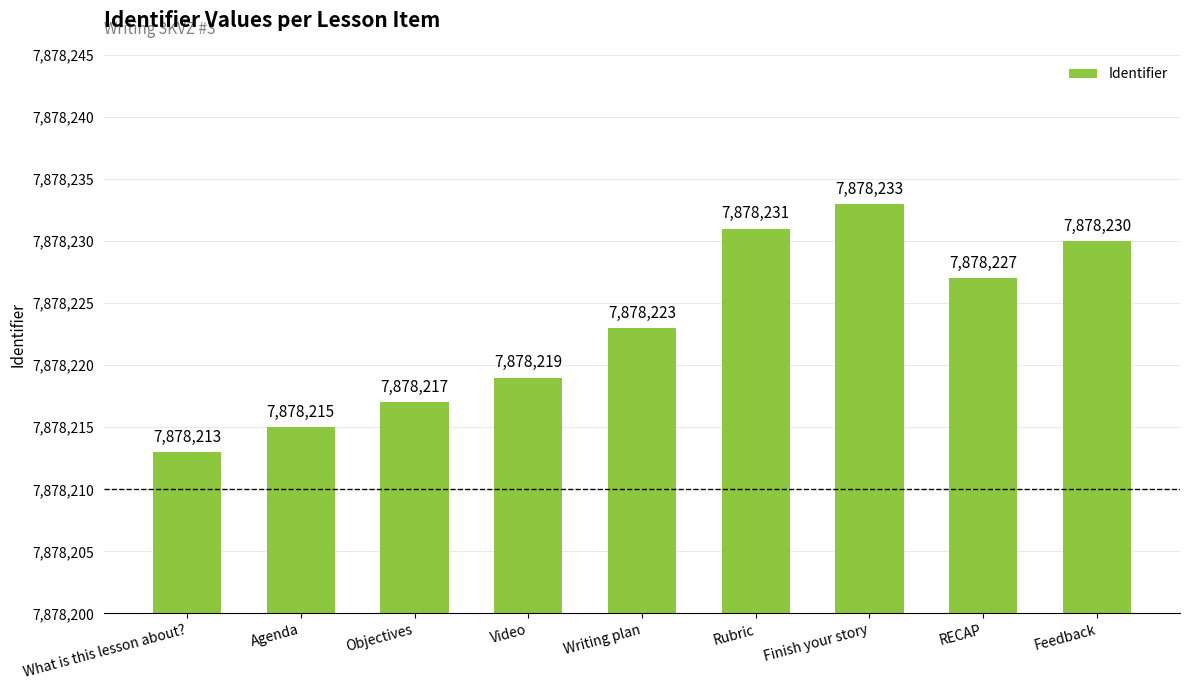

Rank the categories by value from lowest to highest.

What is this lesson about?, Agenda, Objectives, Video, Writing plan, RECAP, Feedback, Rubric, Finish your story